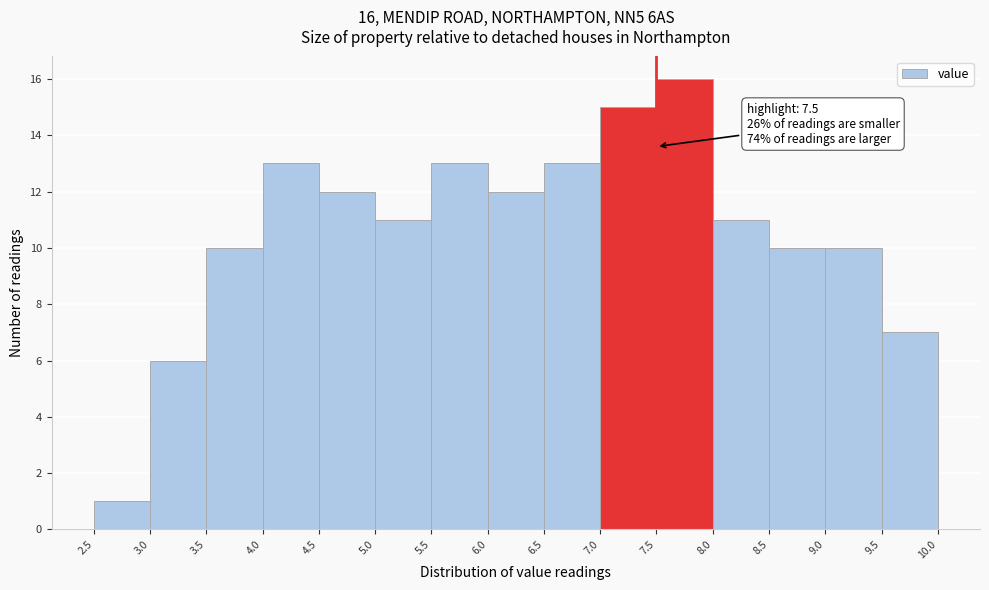

Over which range of the x-axis is the bar tallest?

7.5 to 8.0